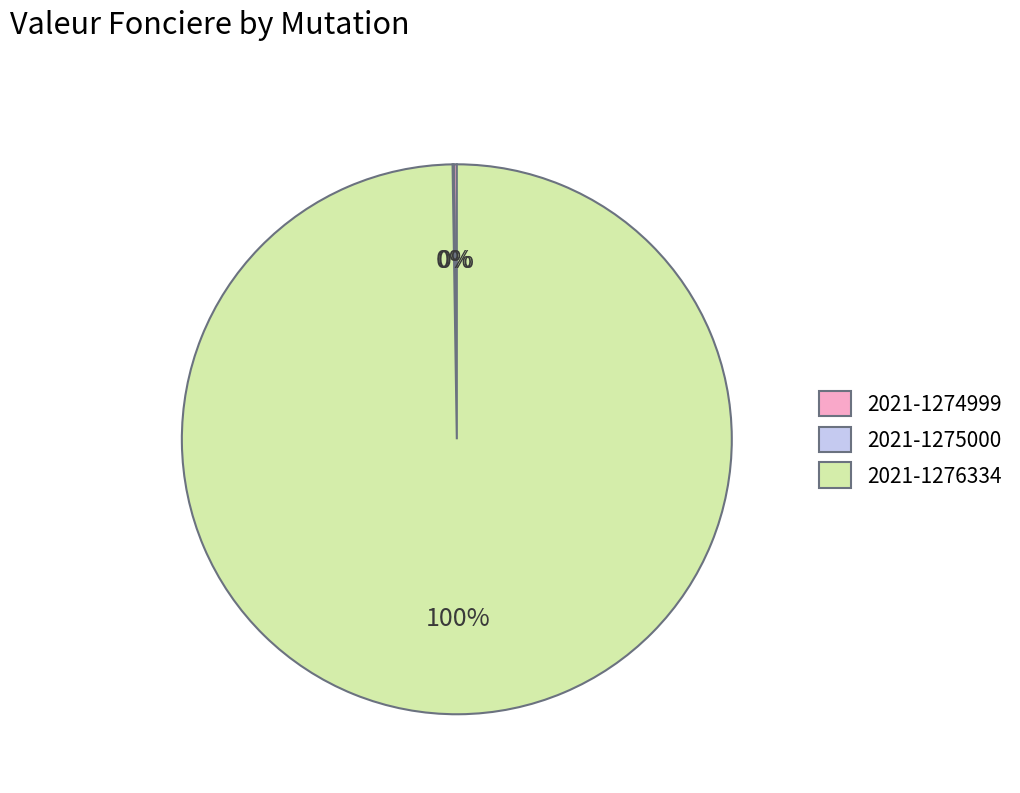

Is it true that 2021-1276334 is 100% of the pie?

True